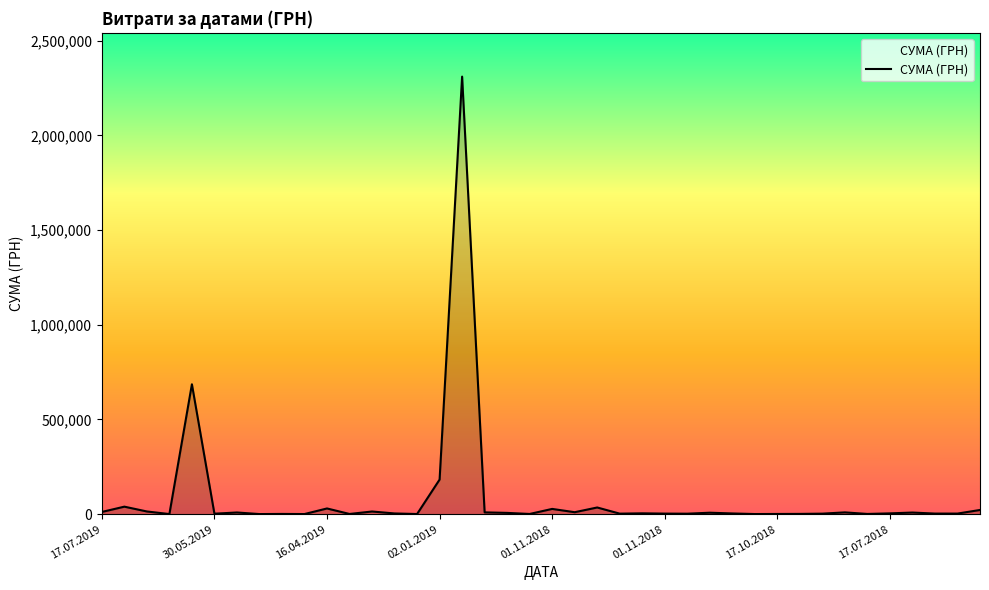

What is the difference between the maximum and minimum values?

2309614.0